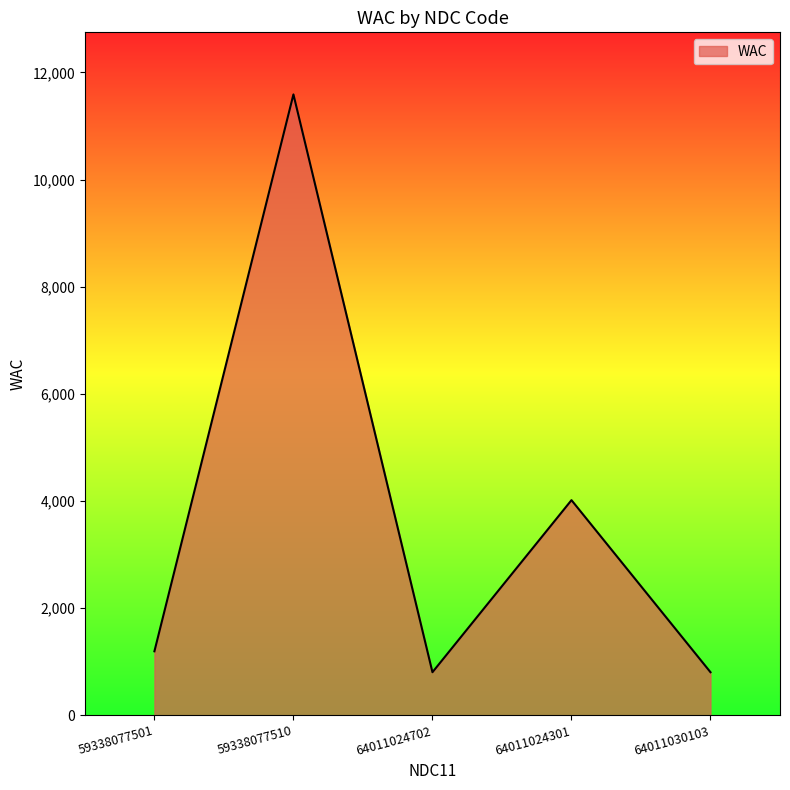

Where is the first local minimum?

64011024702